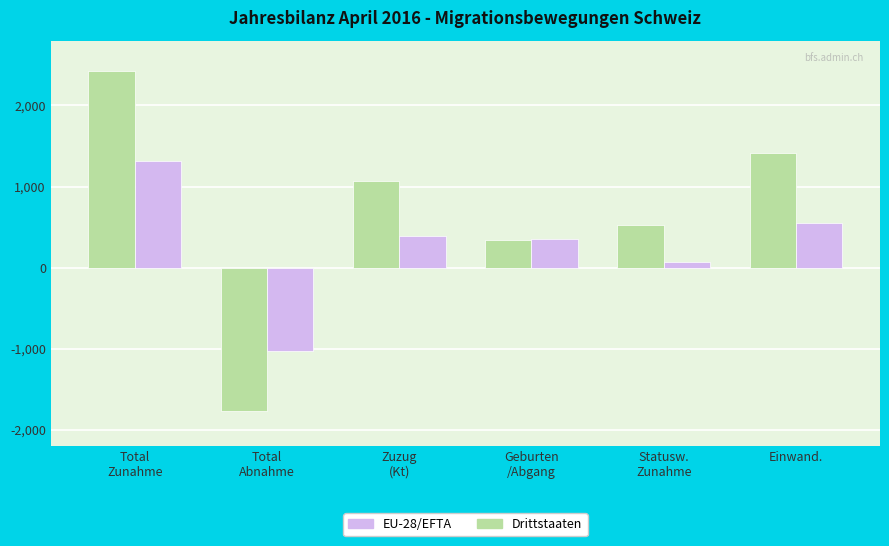

What is the label of the 6th bar from the left?

Einwand.